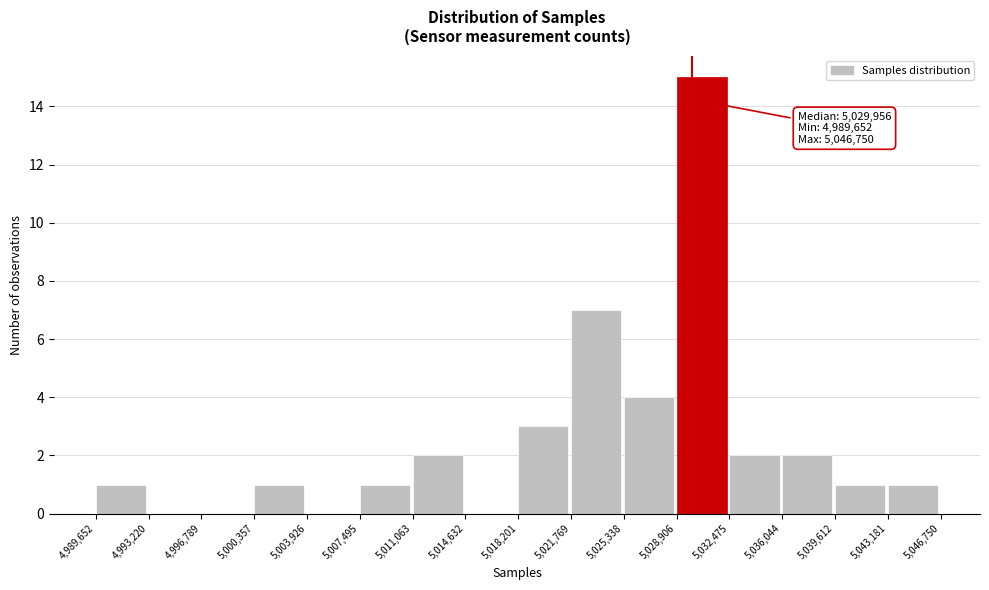

Over which range of the x-axis is the bar tallest?

5,028,906 to 5,032,475